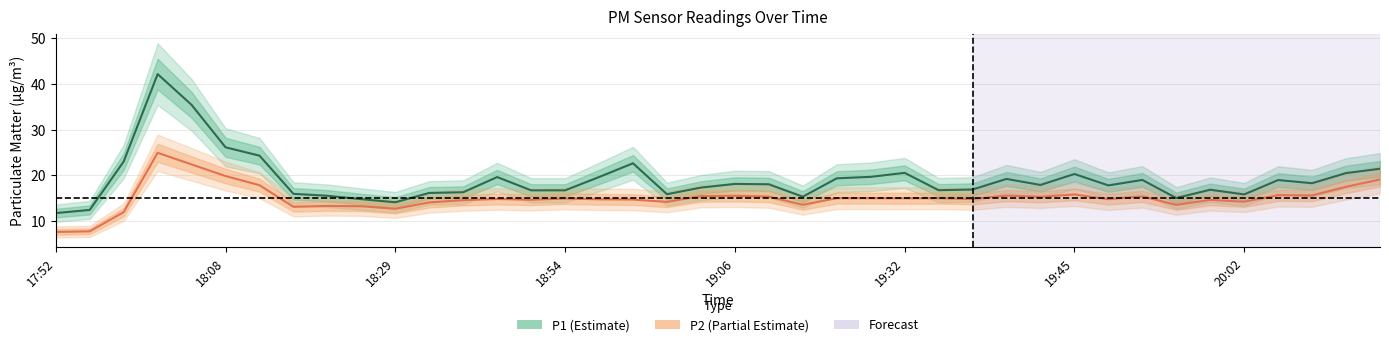

True or false: P1 and P2 cross at least once.

False